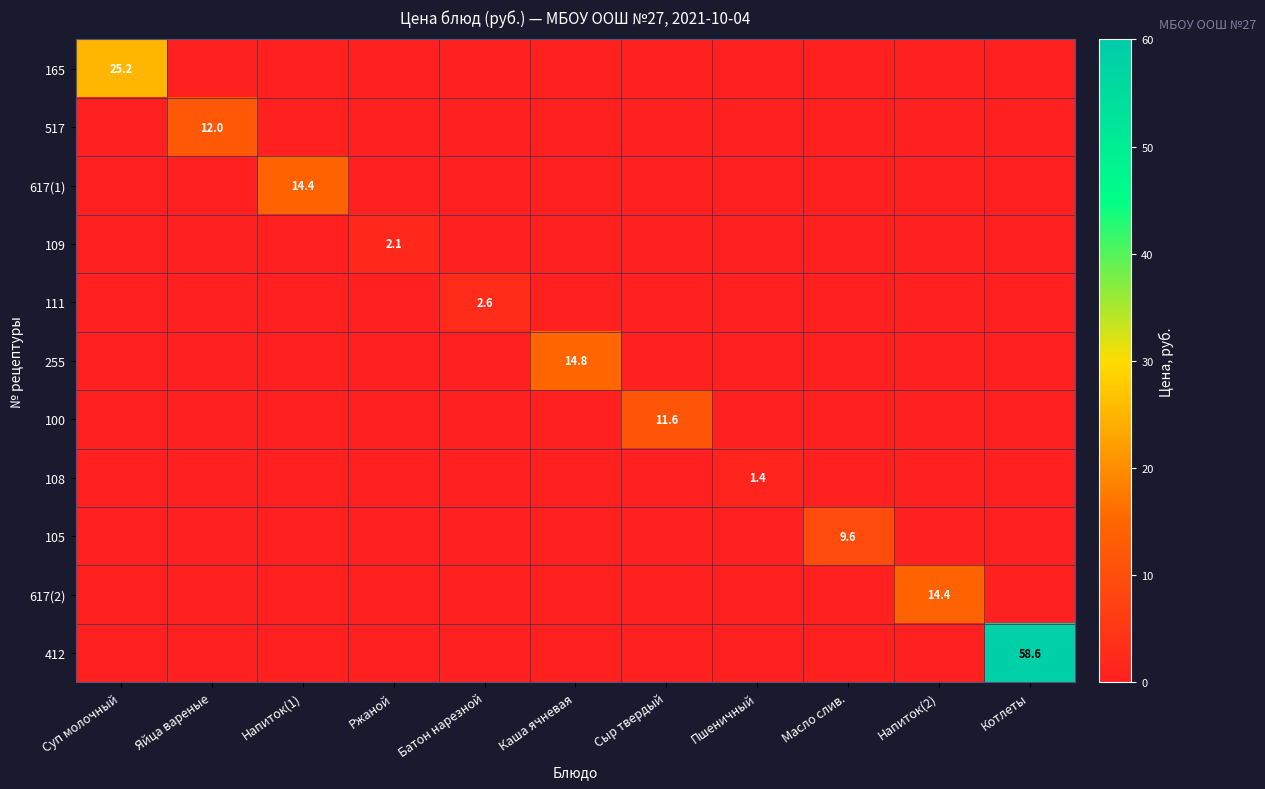

Between Батон нарезной and Пшеничный, which is larger?

Батон нарезной